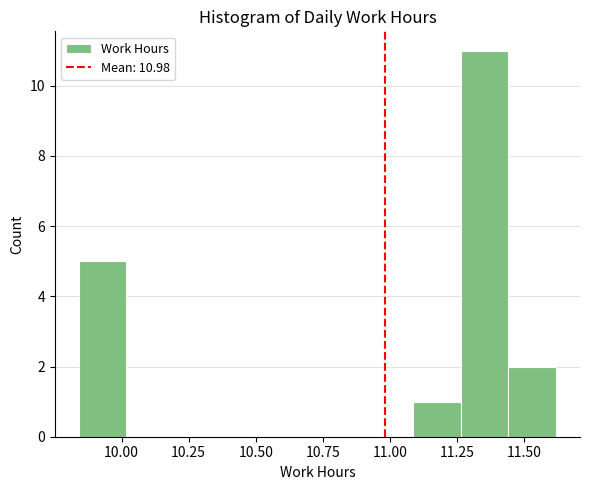

Read against the x-axis, roughly where is the centre of the tallest bar?

11.35